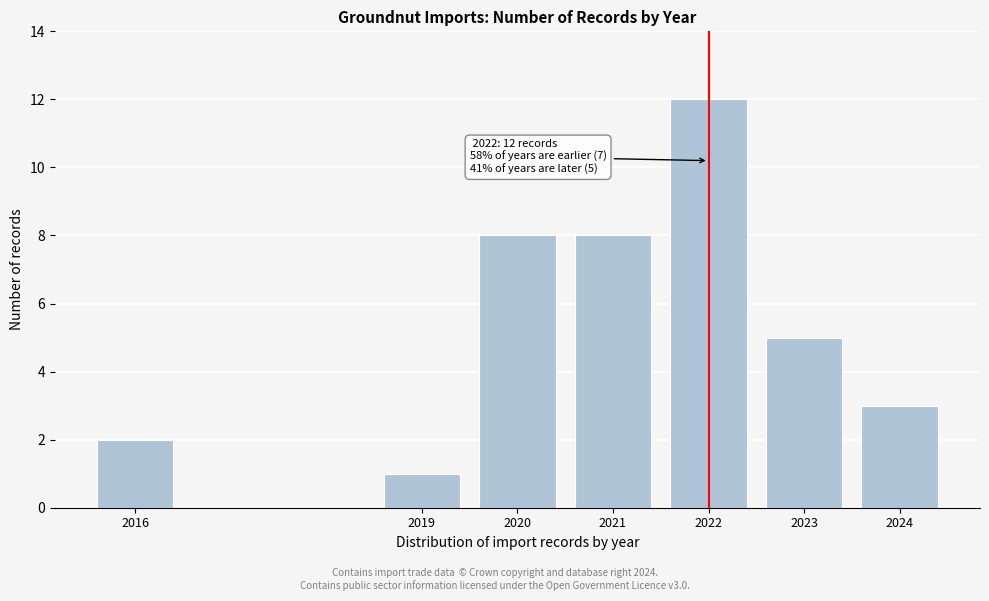

Reading left to right, extract all data points from this chart.

2016=2	2019=1	2020=8	2021=8	2022=12	2023=5	2024=3